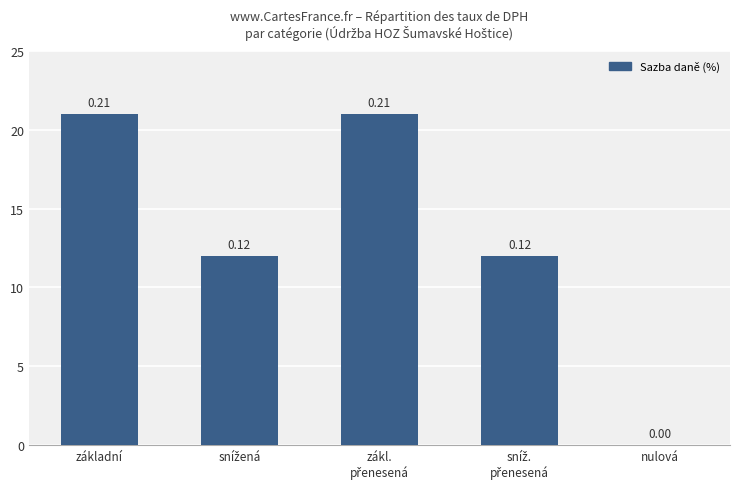

Which has a higher value, základní or zákl.
přenesená?

základní